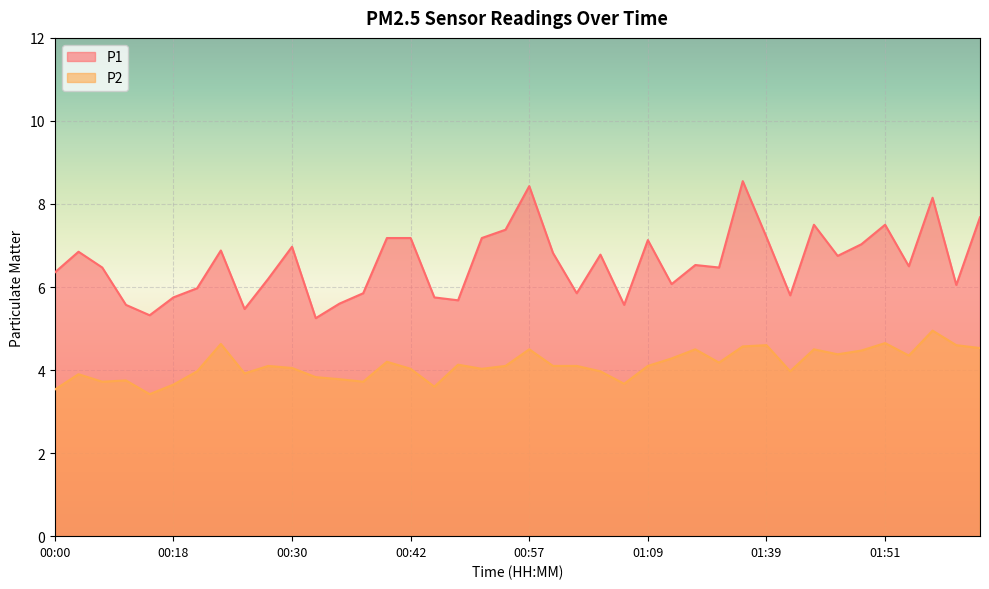

At which category does P2 reach its first local valley?

00:05